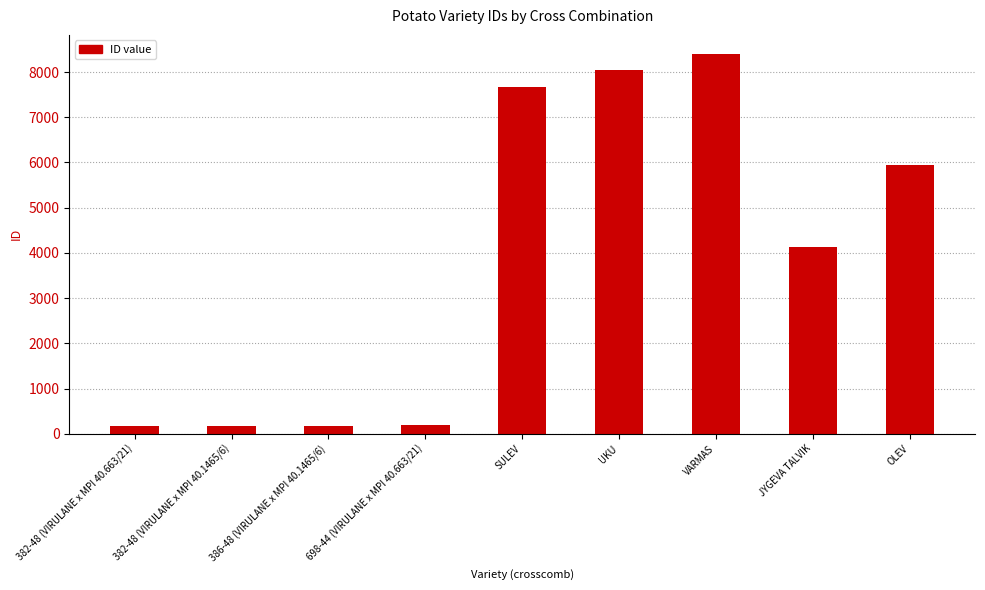

Which has a higher value, UKU or 382-48 (VIRULANE x MPI 40.663/21)?

UKU